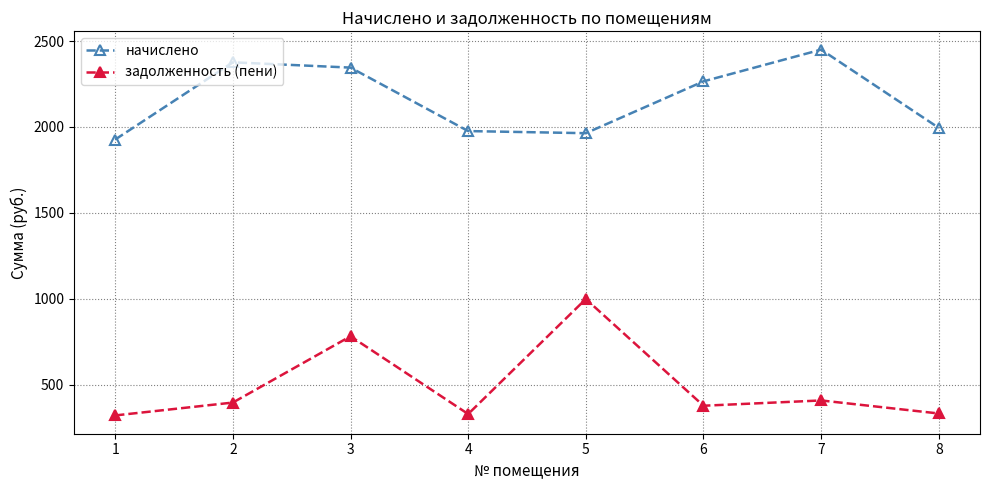

At which category does задолженность (пени) reach its first local valley?

4